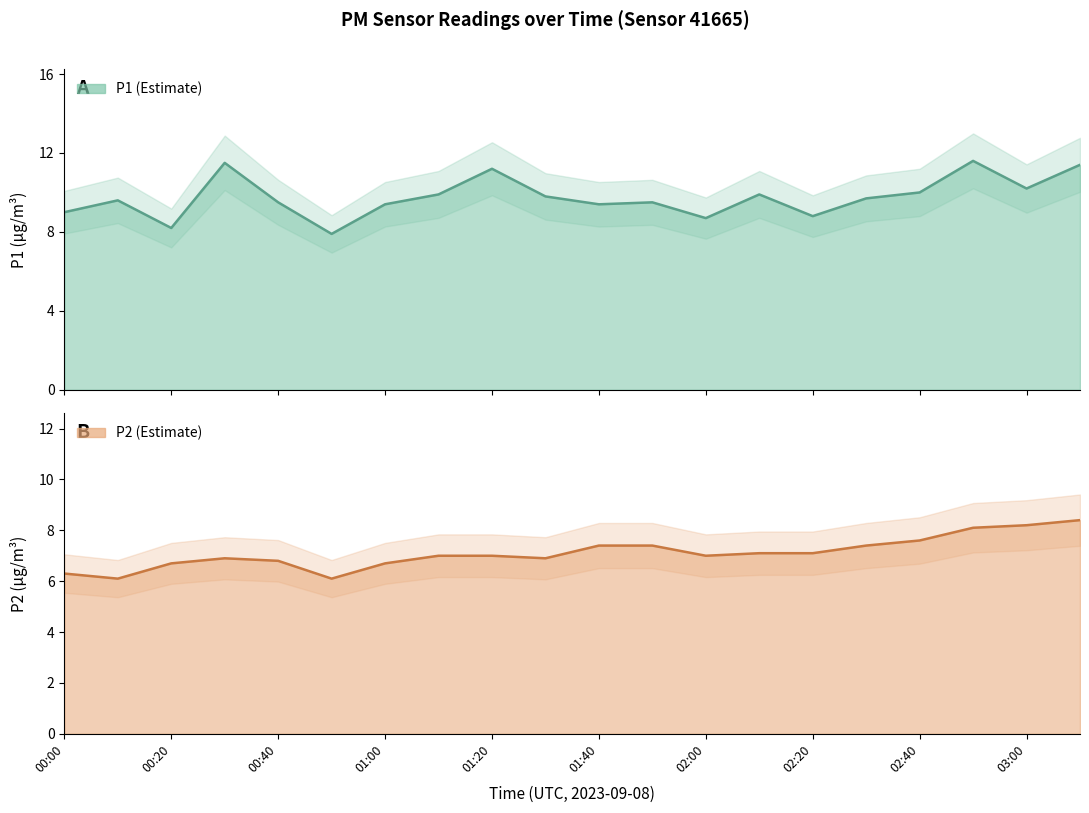

What is the sum of the P2 values at 12 and 15?

14.4